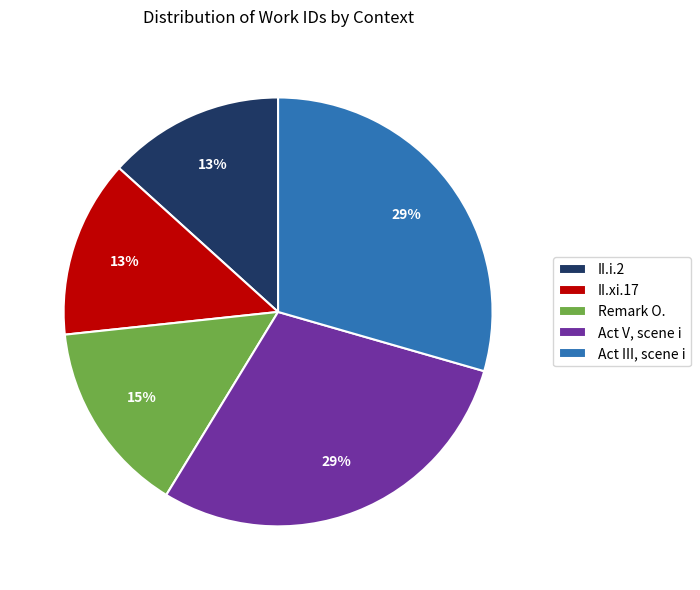

Approximately how many times larger is the value at Act III, scene i compared to II.xi.17?

2.2